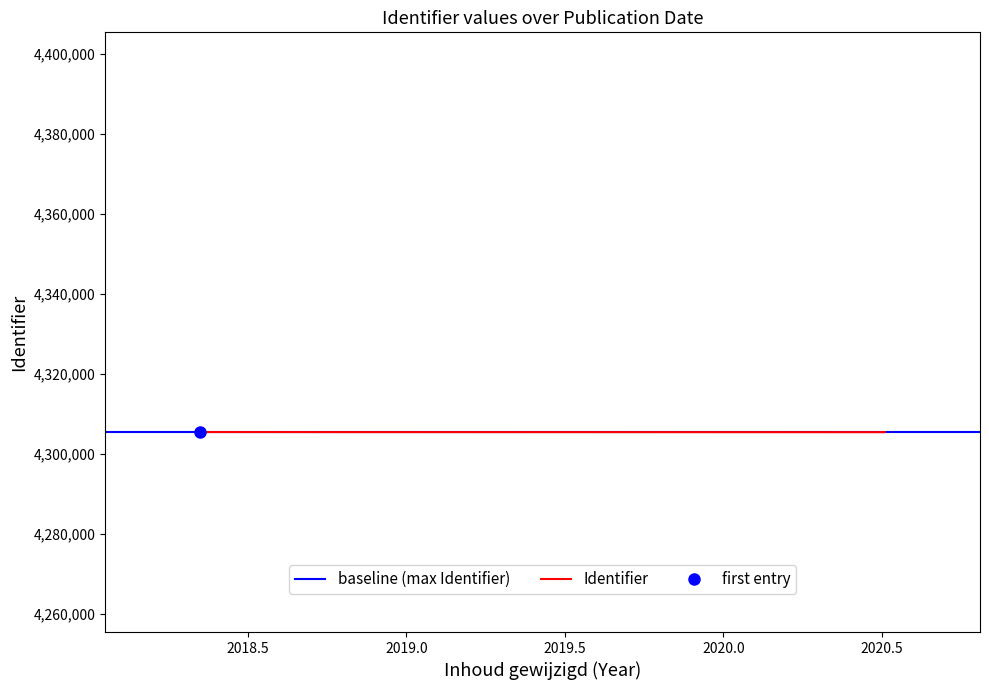

What is the value of the 6th point from the left?

4305449